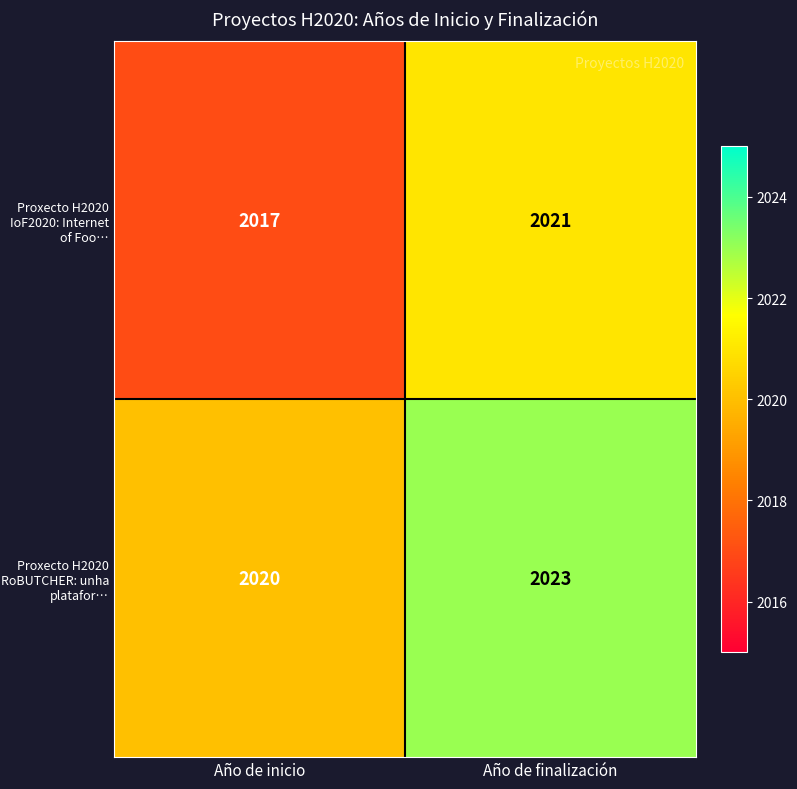

What is the total value across all series at Año de finalización?

4044